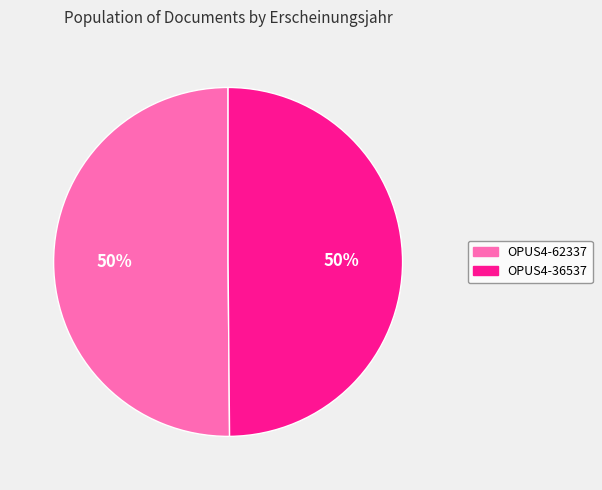

What percentage is the OPUS4-62337 slice, to the nearest percent?

50%